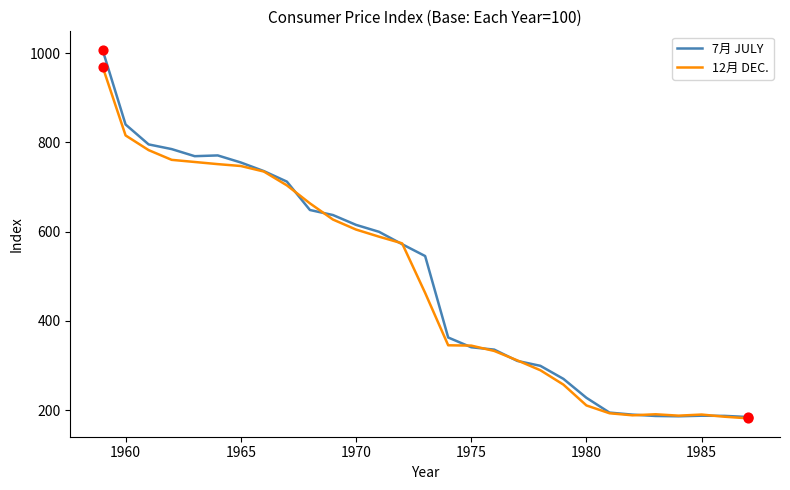

At how many categories does at least one series exceed 777?

4